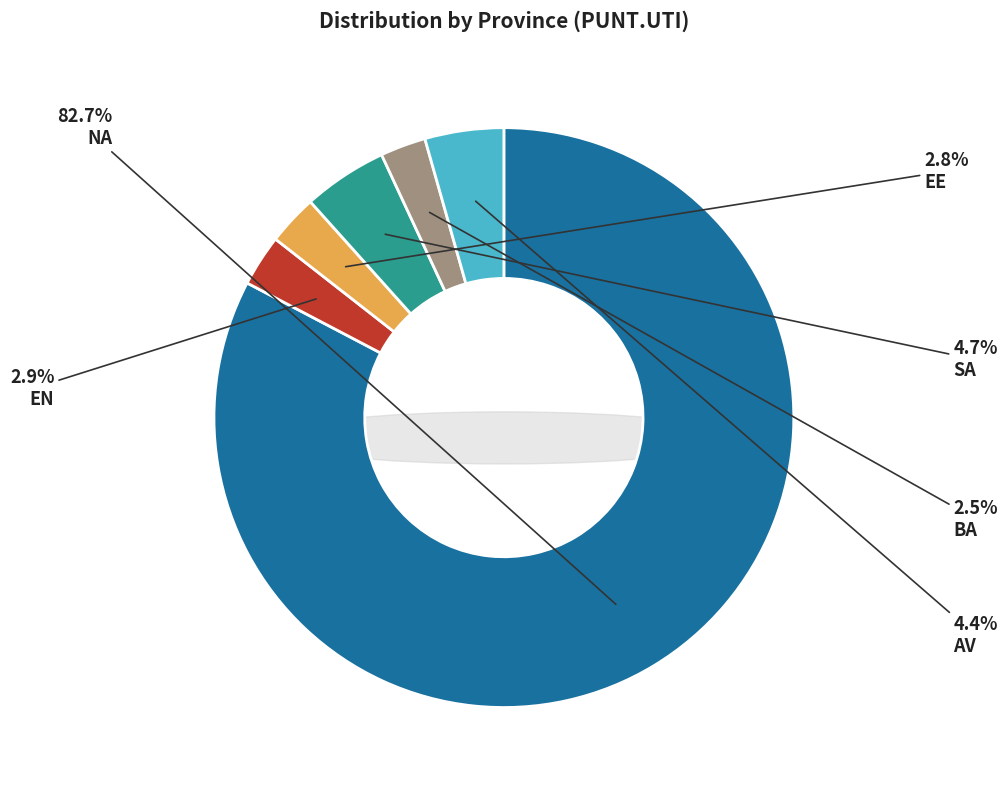

How many segments does this pie chart have?

6